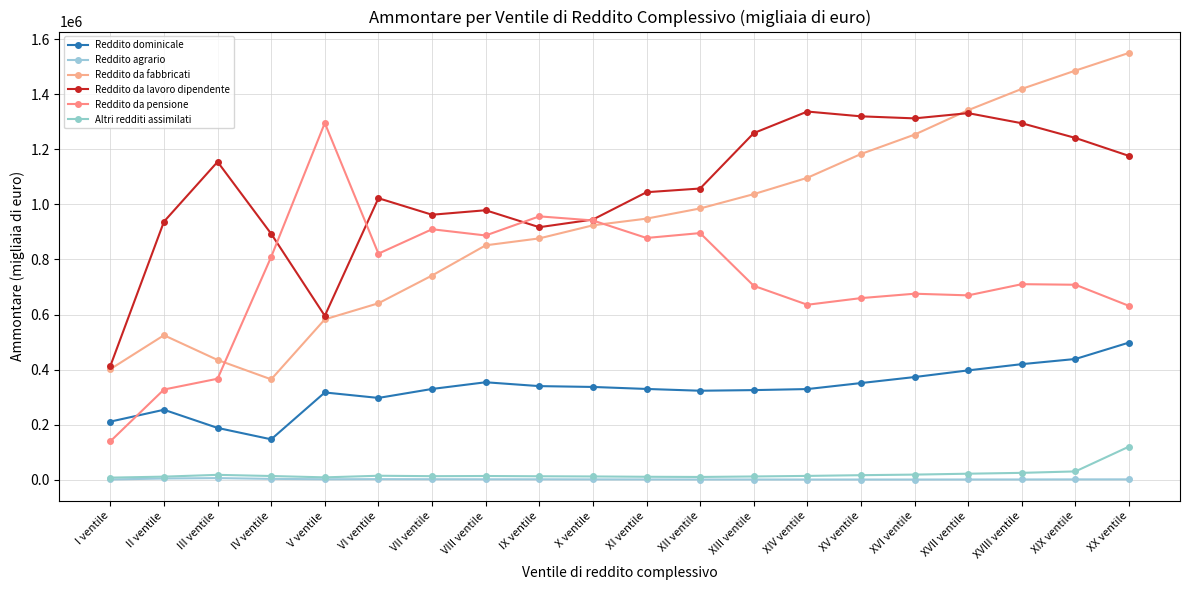

Where is the first local maximum for Altri redditi assimilati?

III ventile